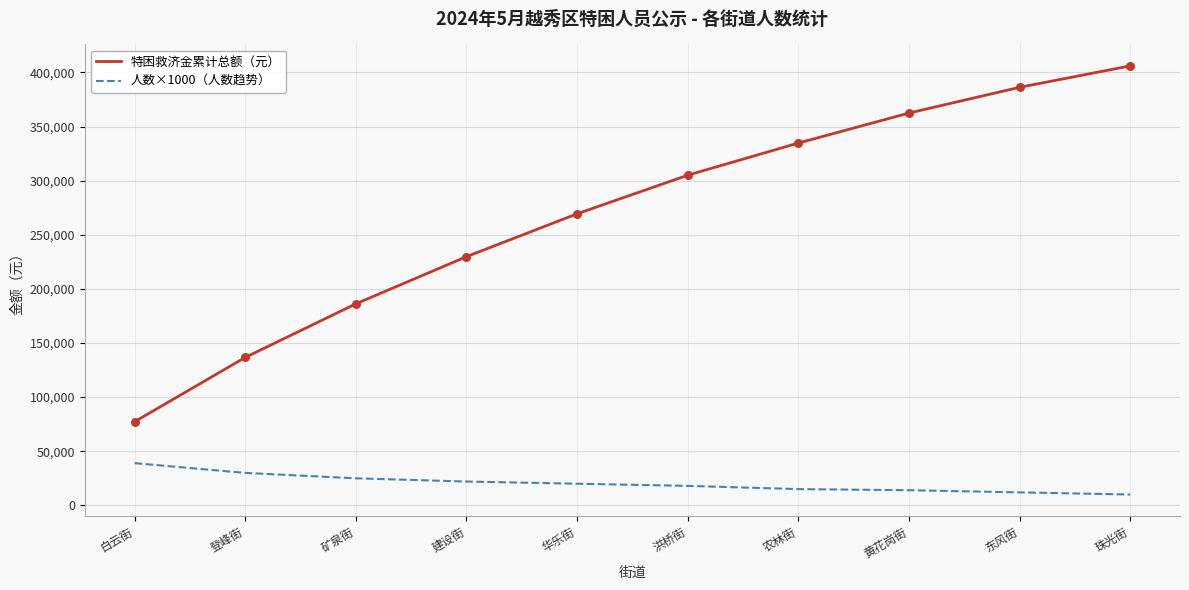

Is the value of 人数×1000（人数趋势） at 东风街 greater than the value of 特困救济金累计总额（元） at 登峰街?

No